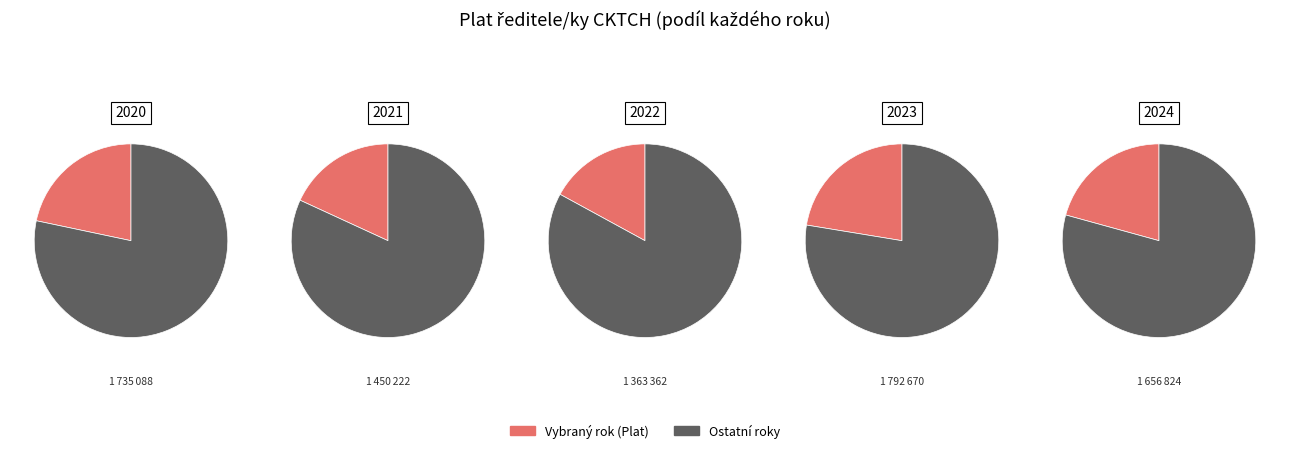

Between 2022 and 2023, which is larger?

2023